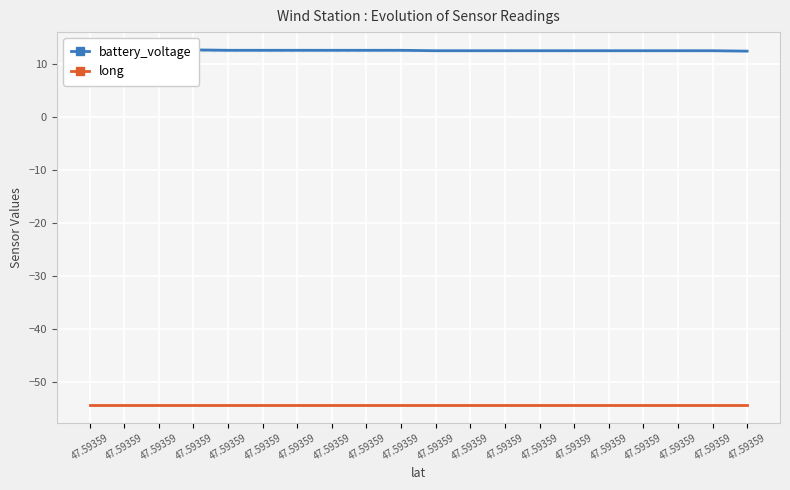

List the series in order of their overall mean, lowest first.

long, battery_voltage